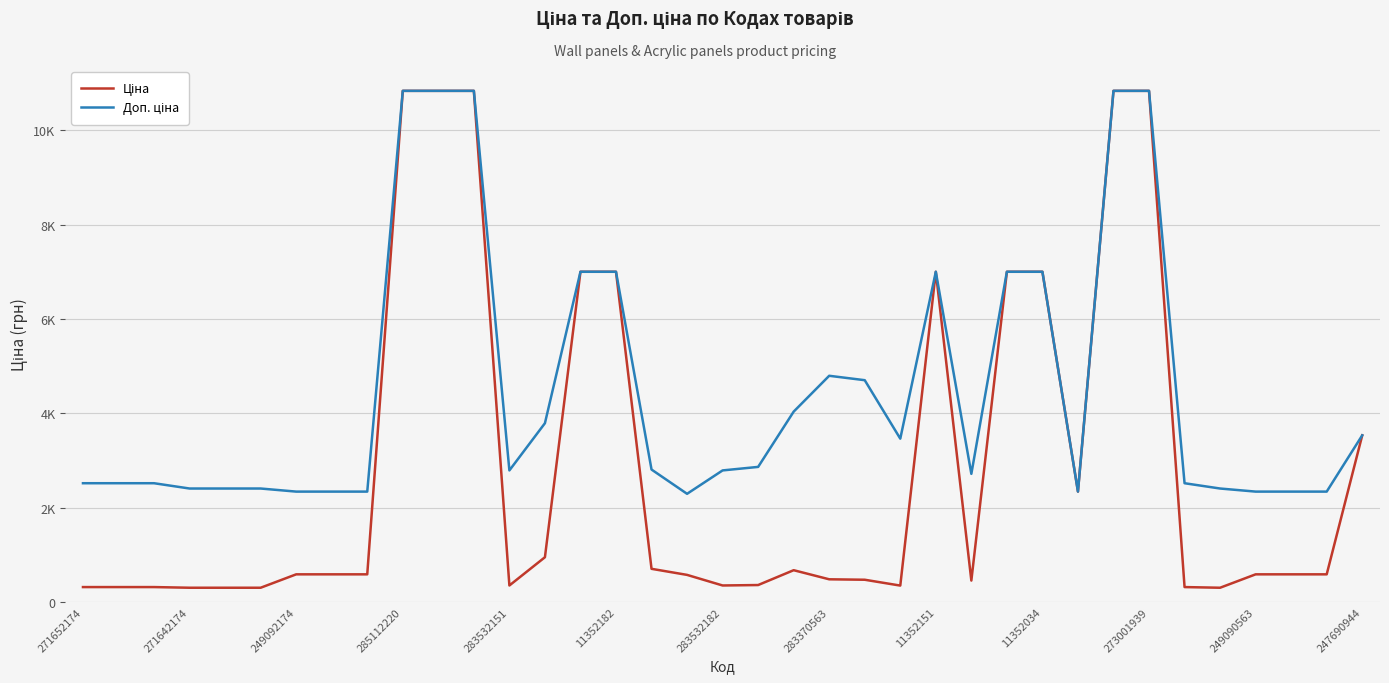

True or false: Доп. ціна and Ціна intersect in this chart.

False